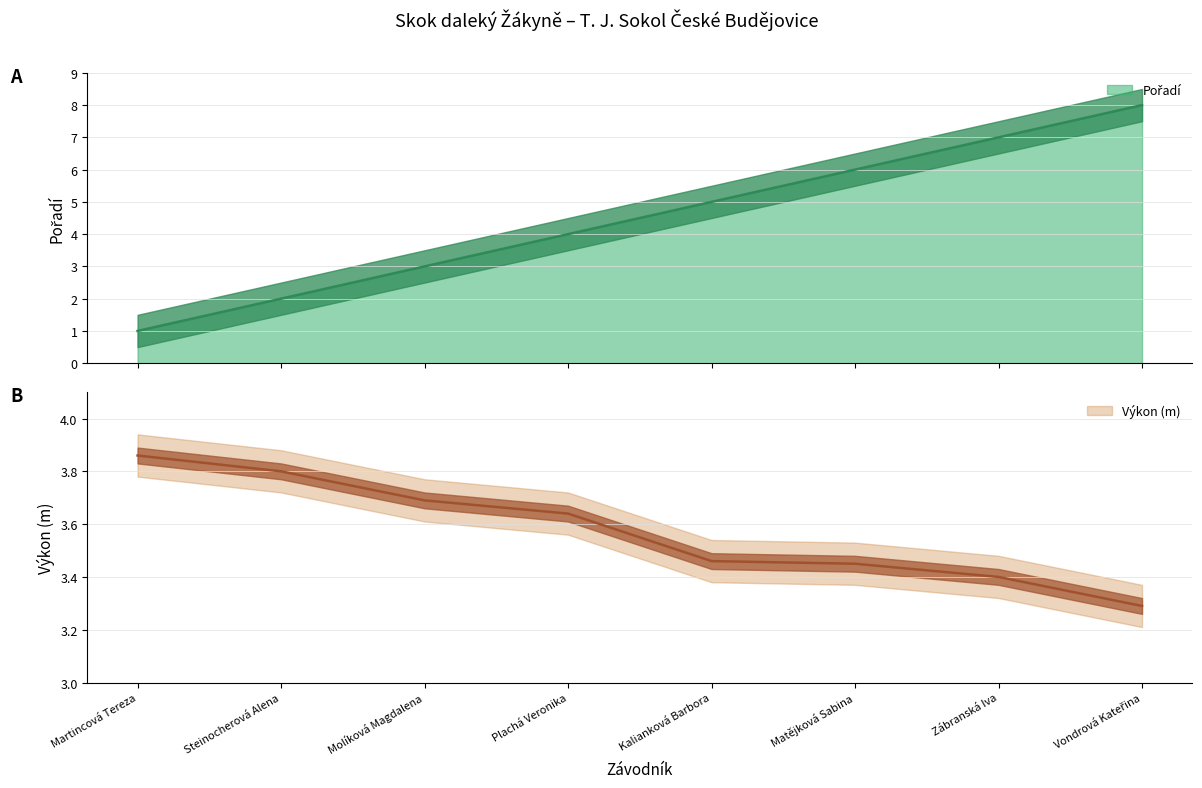

What is the difference between the Výkon values at Vondrová Kateřina and Matějková Sabina?

0.2